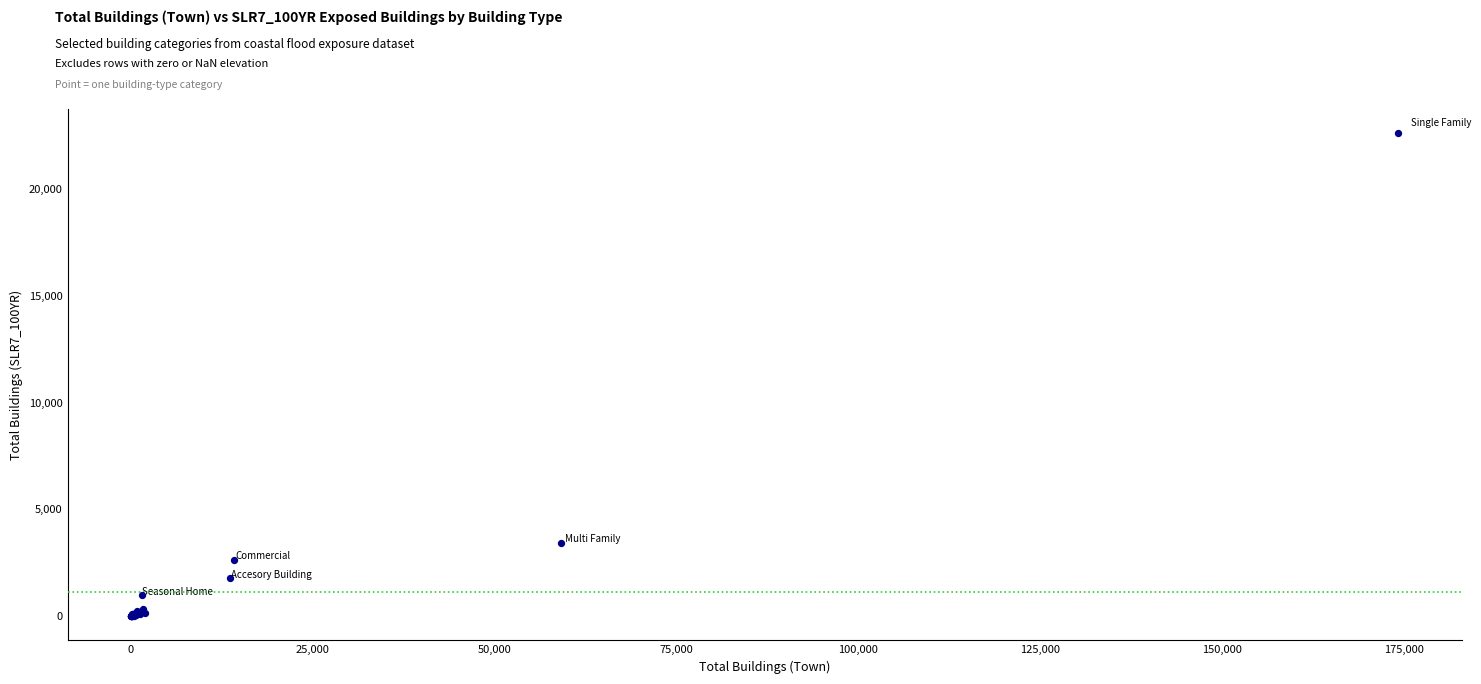

What Y value in the scatter plot is closest to 11302?

3405